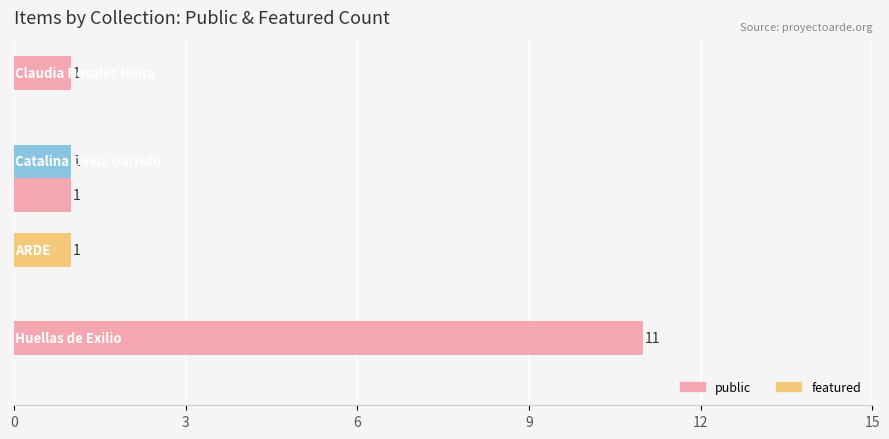

How many data points does each series have?

4